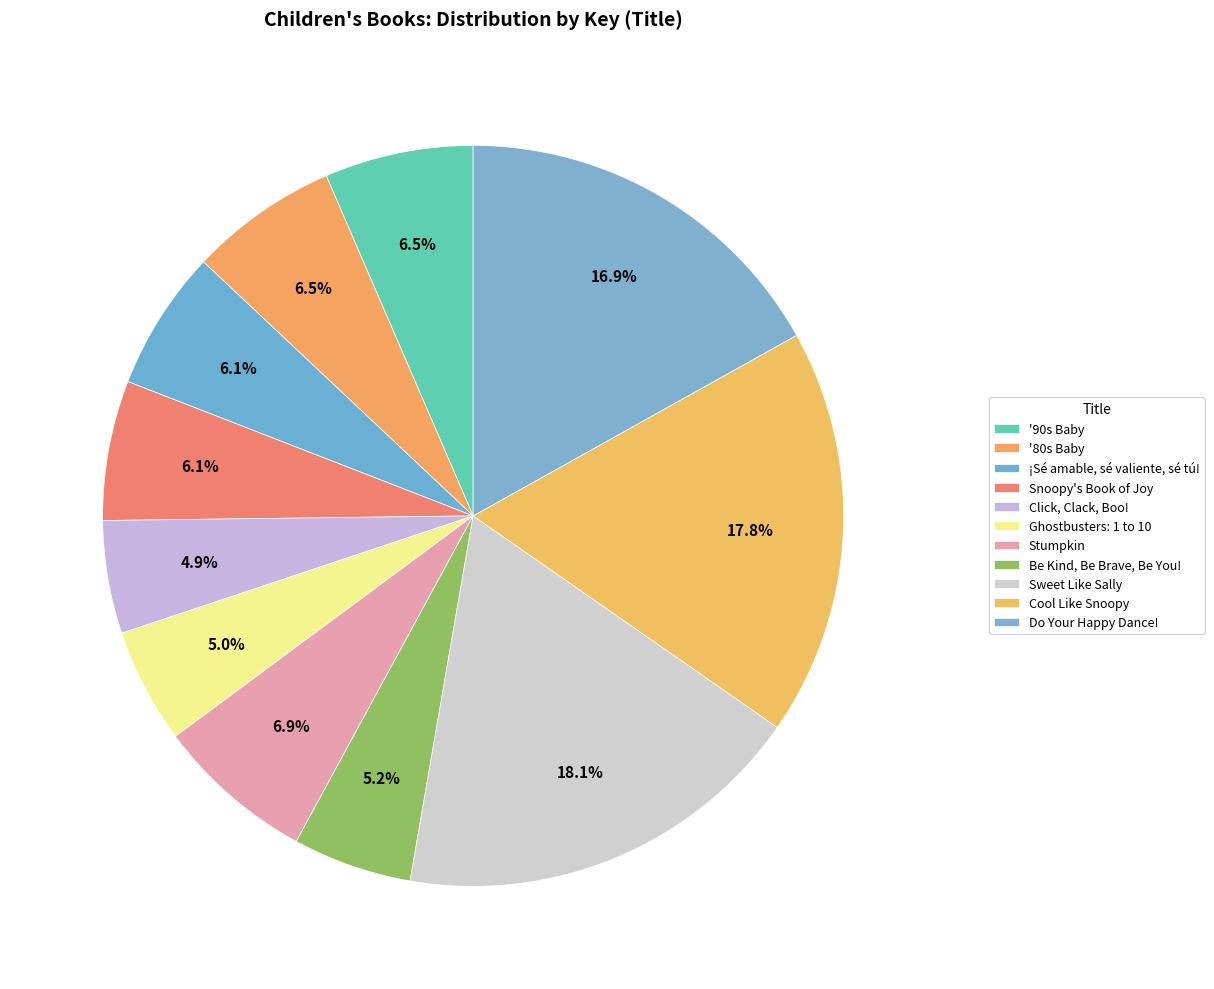

How many slices are in this pie chart?

11